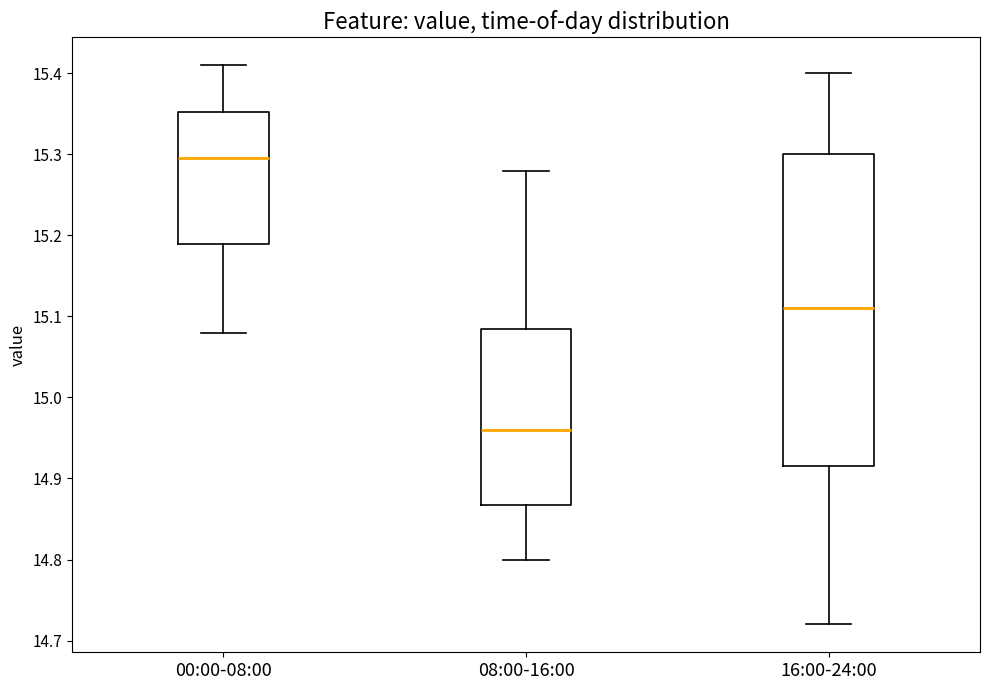

Reading left to right, transcribe this box plot: for each box, give where its median line is, the range the box spans, and where its two whiskers end, as read against the y-axis. The values are not printed on the chart, so give them approximately, as read against the axis.

00:00-08:00: median 15.30, box 15.19 to 15.35, whiskers 15.08 to 15.41
08:00-16:00: median 14.96, box 14.87 to 15.09, whiskers 14.80 to 15.28
16:00-24:00: median 15.11, box 14.92 to 15.30, whiskers 14.72 to 15.40